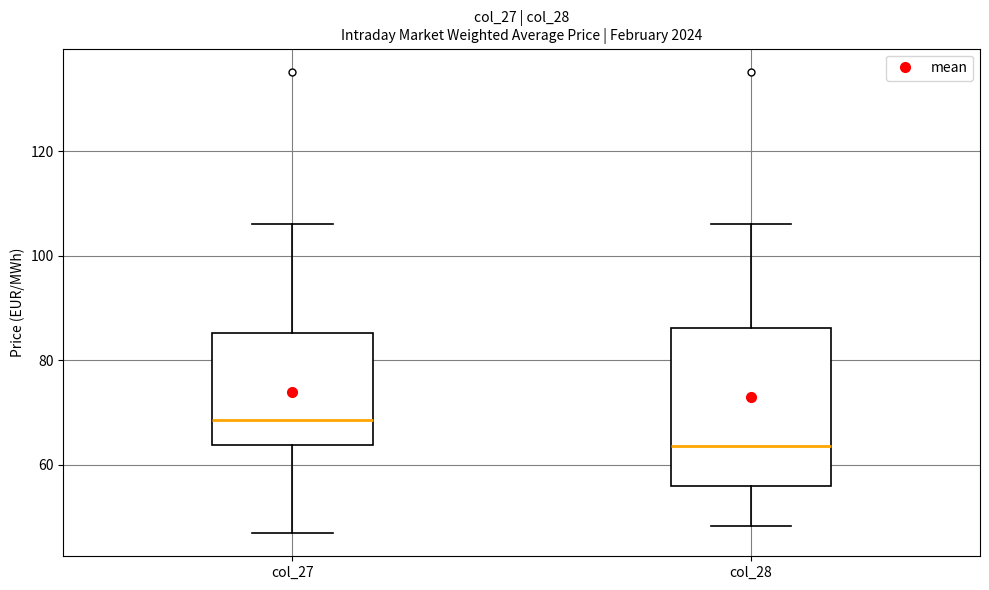

Reading left to right, read every box against the y-axis: the position of its median line, the range the box covers, and the ends of its whiskers. The values are not printed on the chart, so give them approximately, as read against the axis.

col_27: median 68, box 64 to 86, whiskers 46 to 106
col_28: median 64, box 56 to 86, whiskers 48 to 106